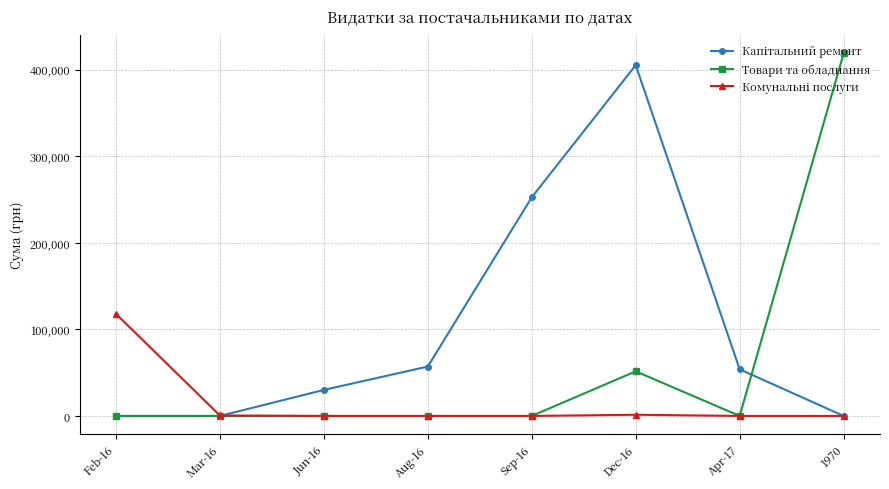

What is the difference between the highest and lowest values at Jun-16?

30079.7